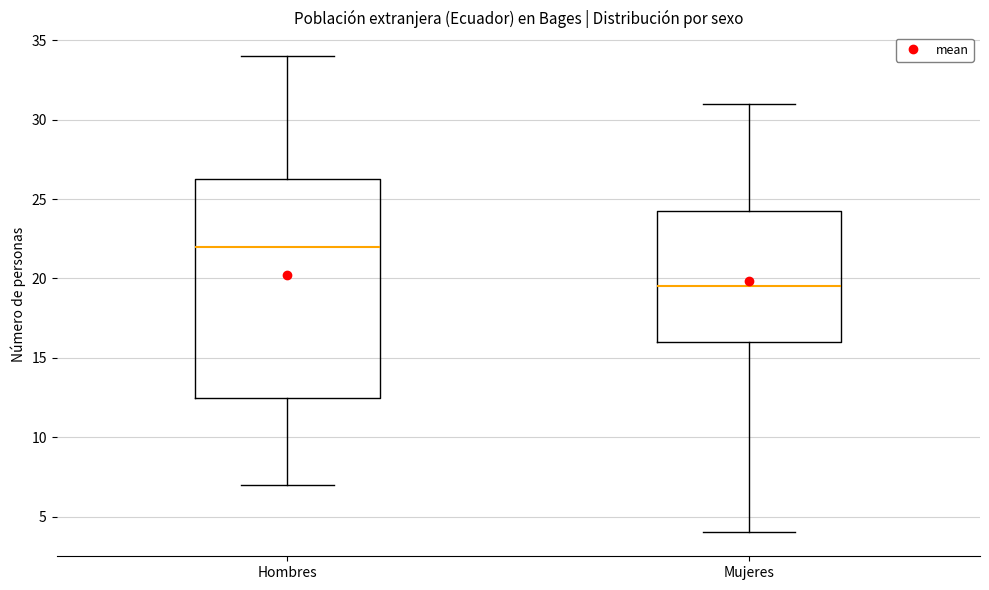

Which box has the highest median line?

Hombres